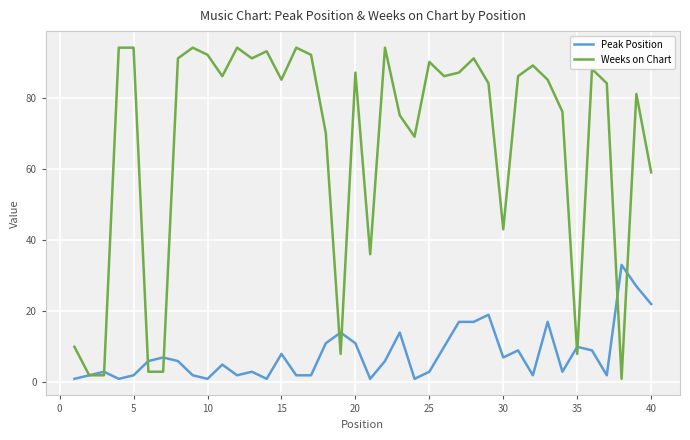

Rank the series by their maximum value, from lowest to highest.

Peak Position, Weeks on Chart